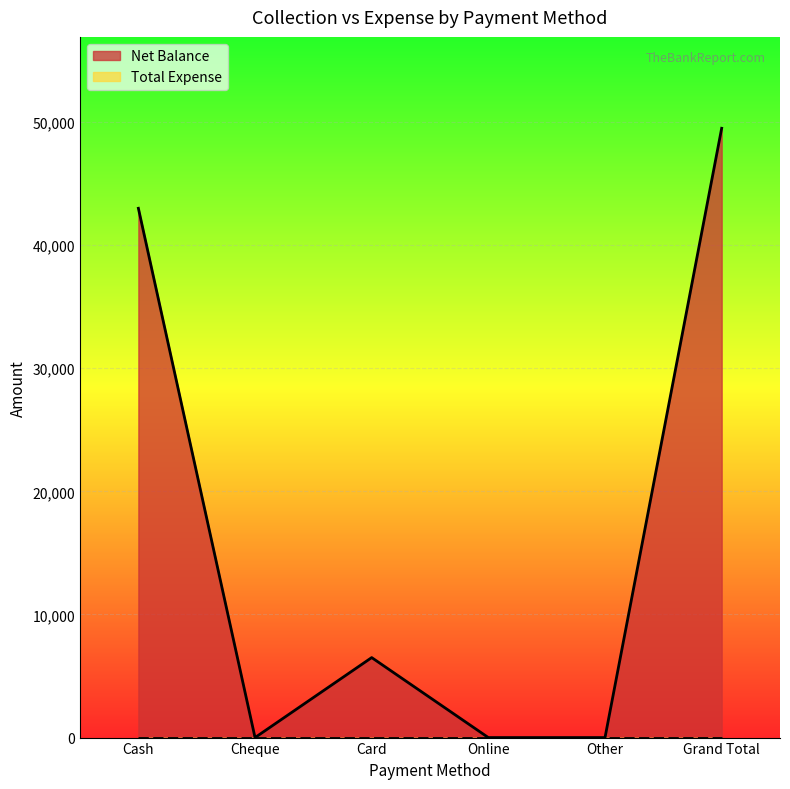

What is the label of the 6th point from the left?

Grand Total